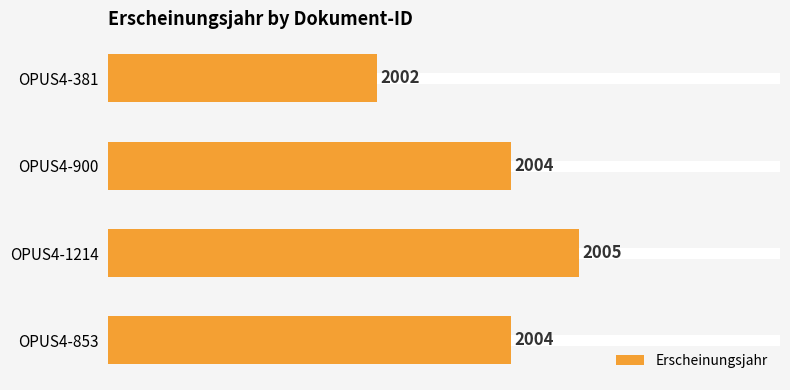

Which has a higher value, OPUS4-381 or OPUS4-1214?

OPUS4-1214